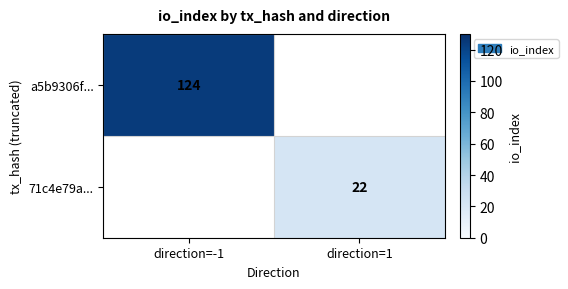

The value of 71c4e79a... at direction=1 is 36.7. True or false?

False